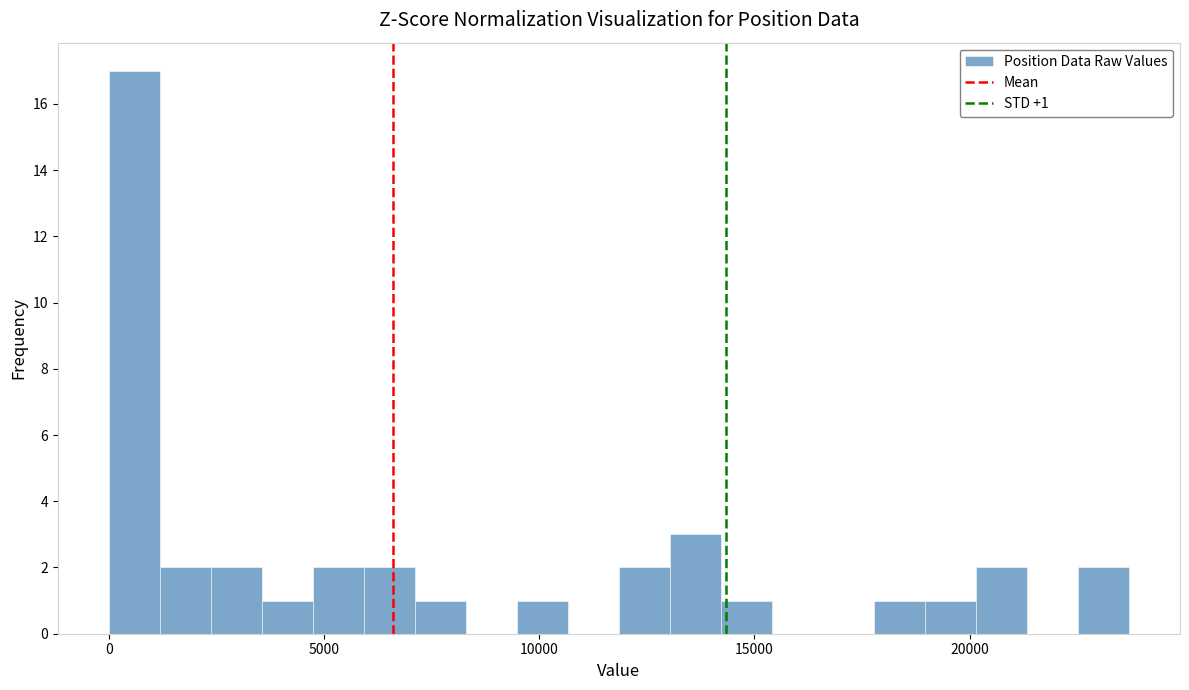

Around what value on the x-axis is the tallest bar? Give the approximate position of its centre, as read against the axis.

500